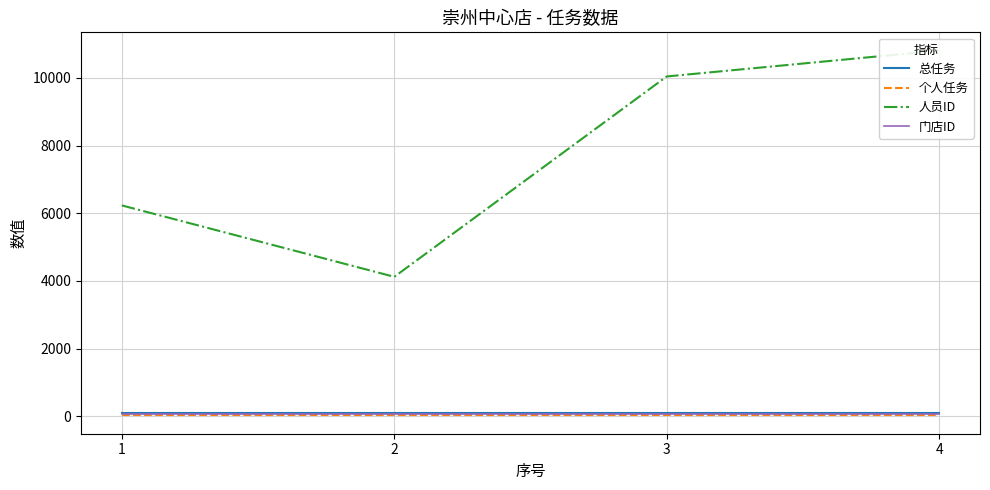

At which category is the sum across all series the highest?

4